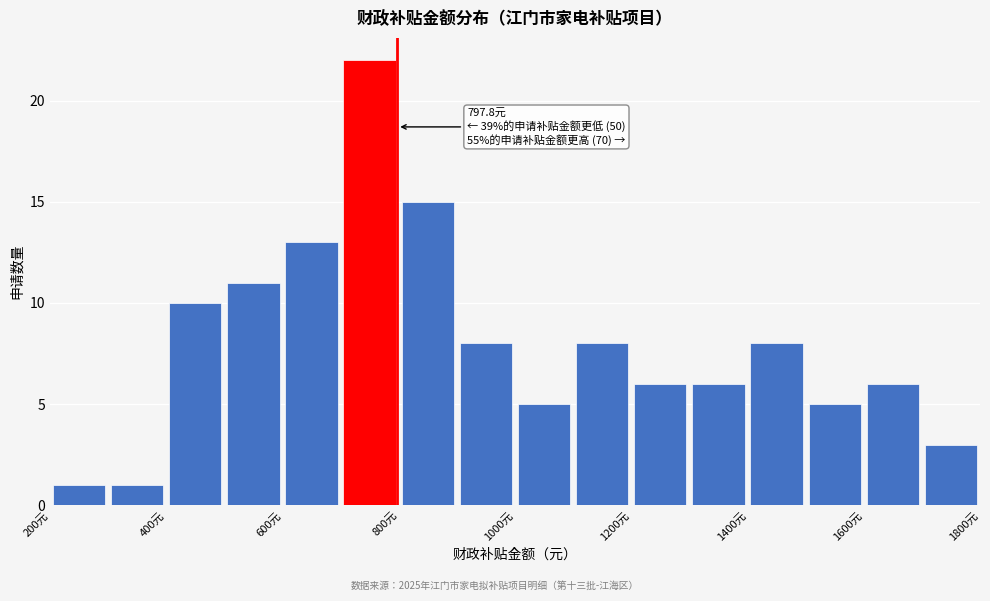

Over which range of the x-axis is the bar tallest?

700 to 800